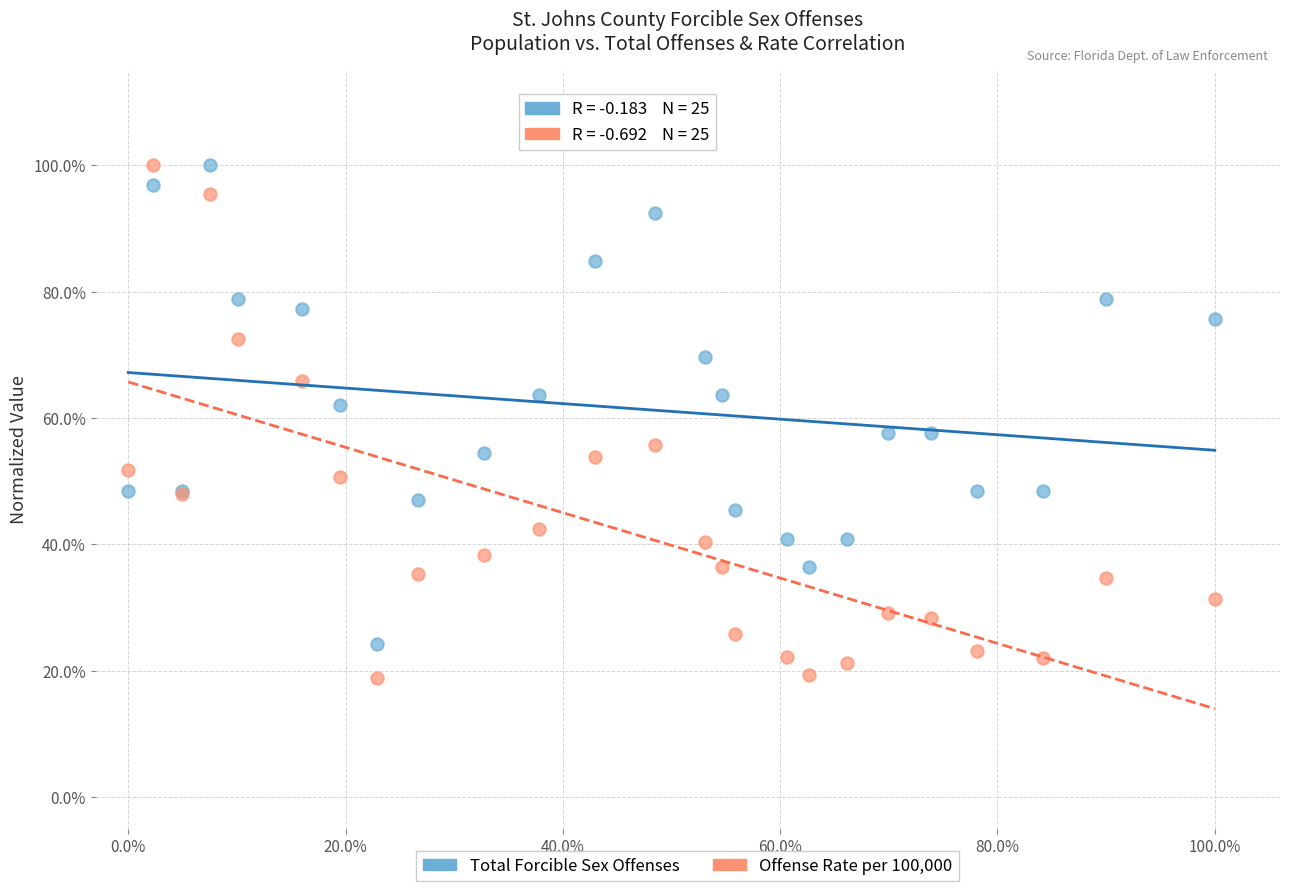

What are all the series names shown in the legend?

Total Forcible Sex Offenses, Offense Rate per 100,000